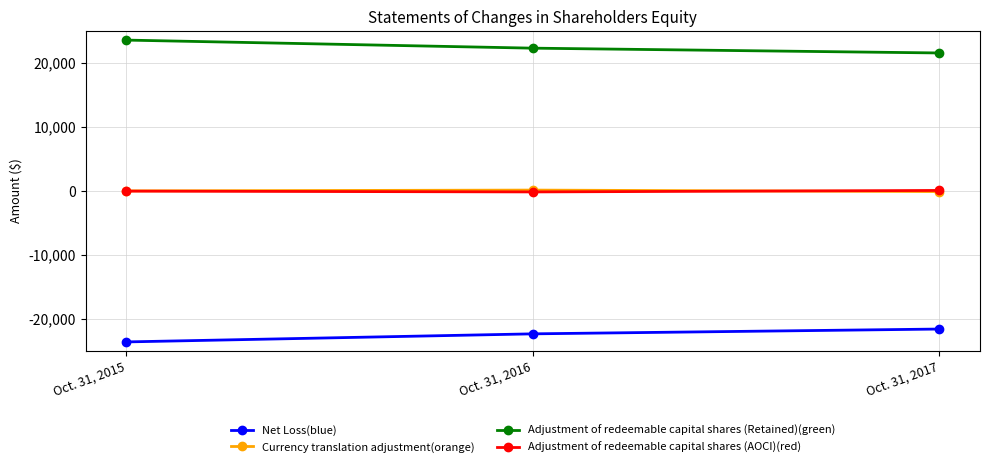

At which category does the chart reach its minimum across all series?

Oct. 31, 2015